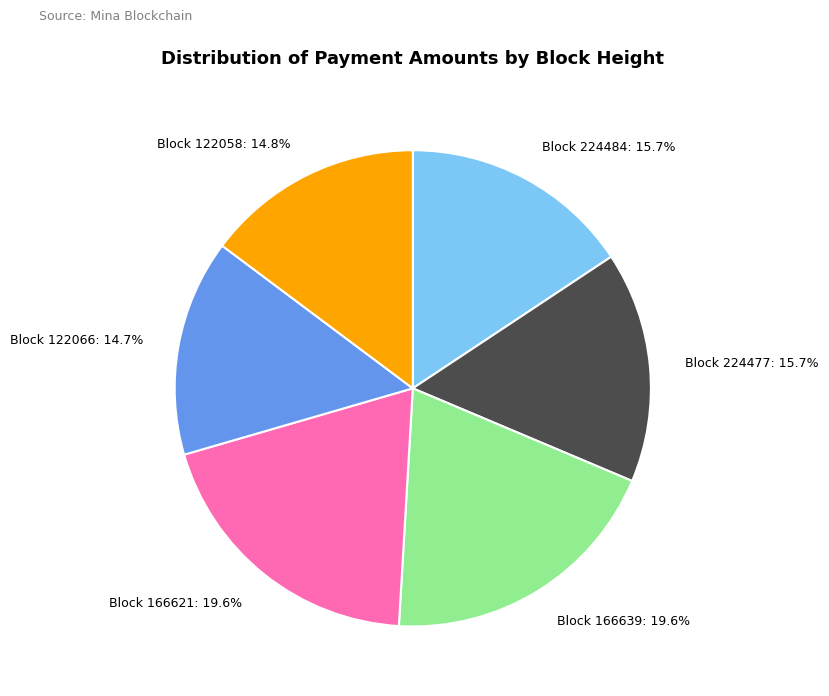

Between Block 122058: 14.8% and Block 166639: 19.6%, which is larger?

Block 166639: 19.6%